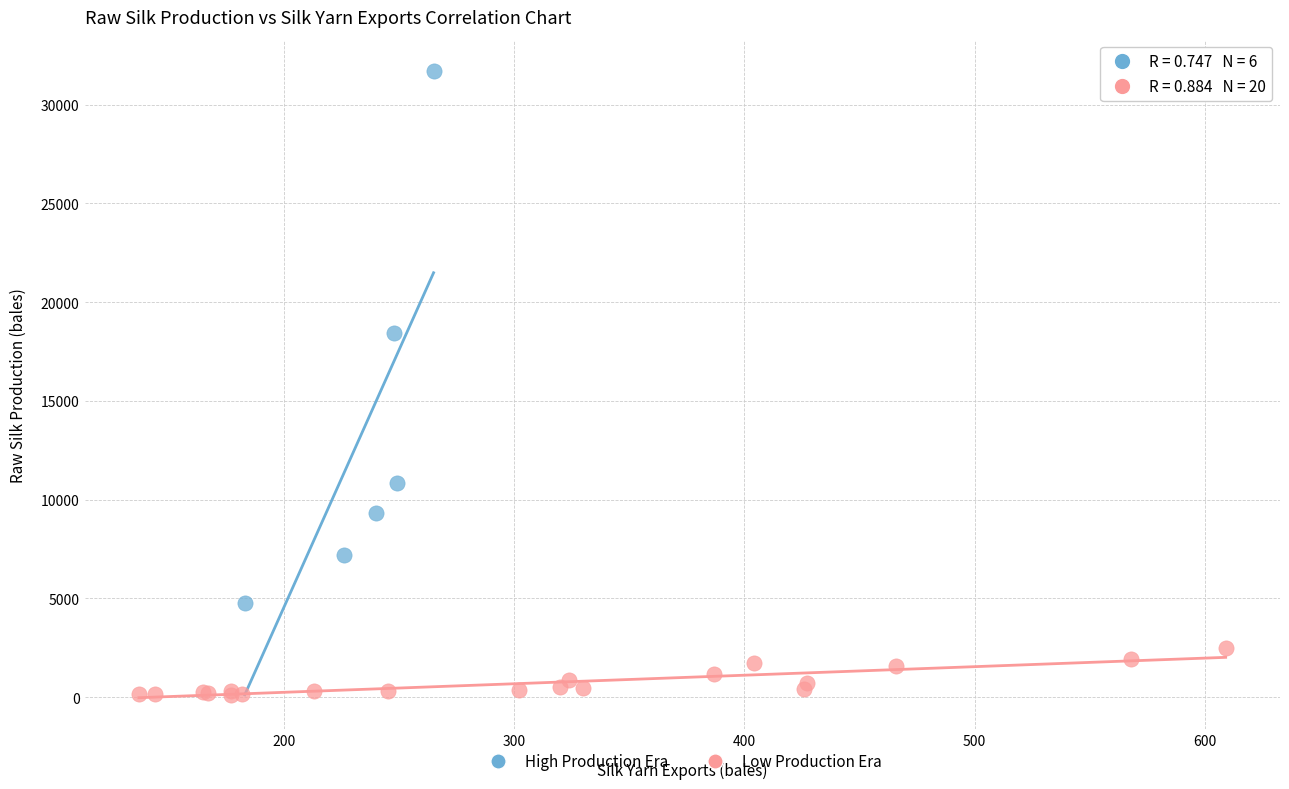

Which series reaches the minimum Y coordinate?

Low Production Era